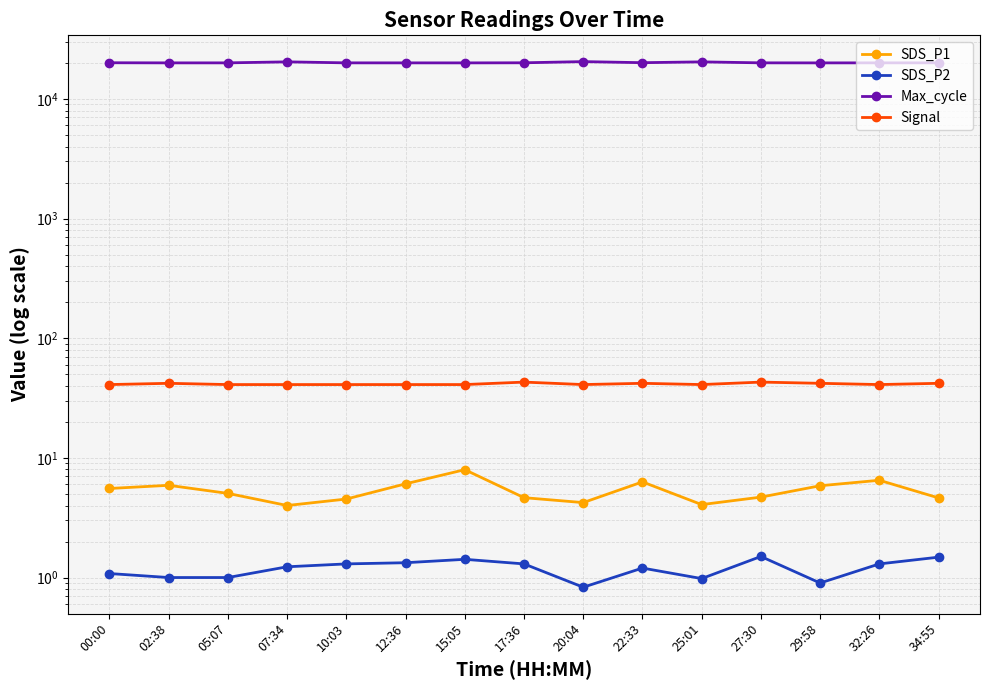

At which category does Max_cycle reach its first local peak?

07:34